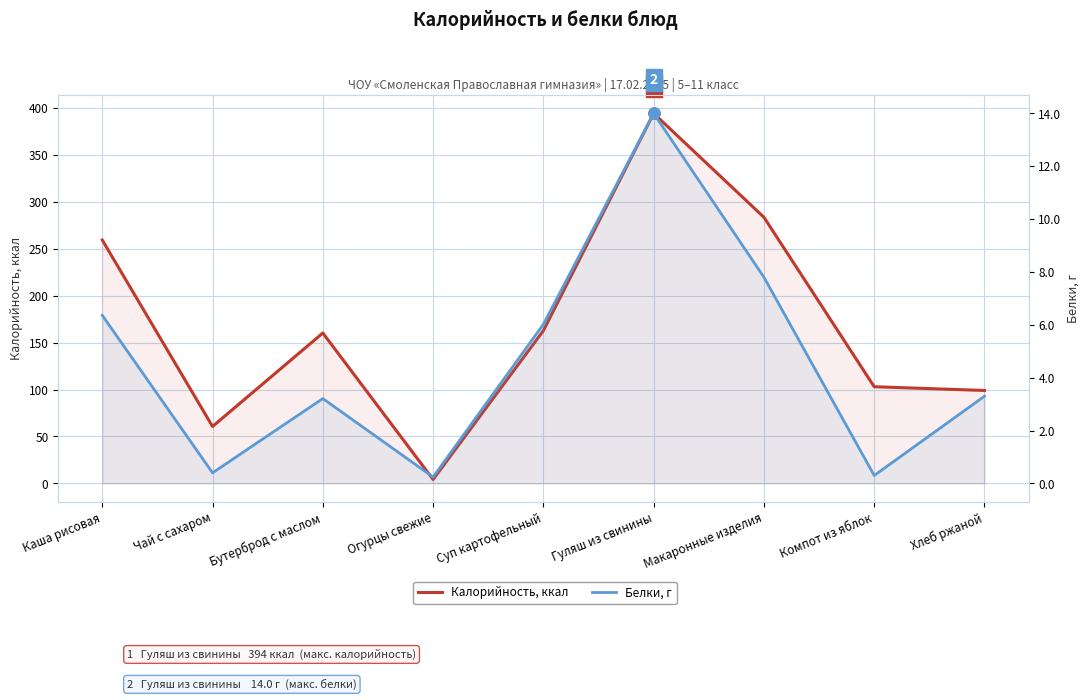

Rank the series at Компот из яблок from lowest to highest value.

Белки, г, Калорийность, ккал